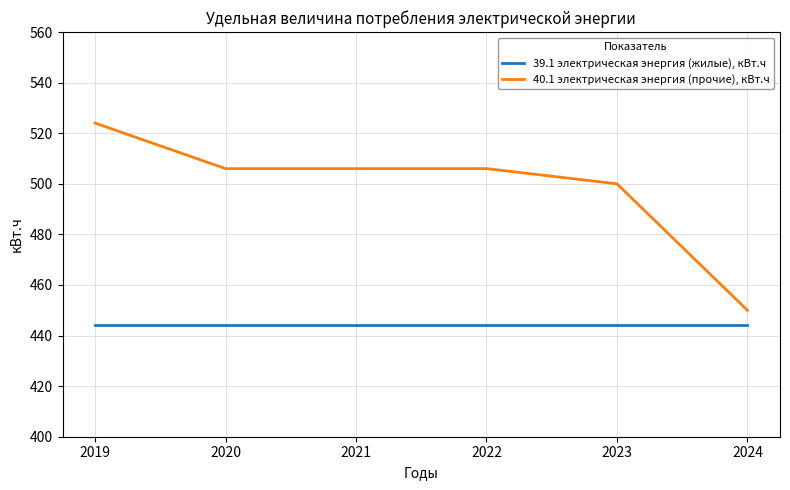

True or false: 40.1 электрическая энергия (прочие), кВт.ч and 39.1 электрическая энергия (жилые), кВт.ч cross at least once.

False